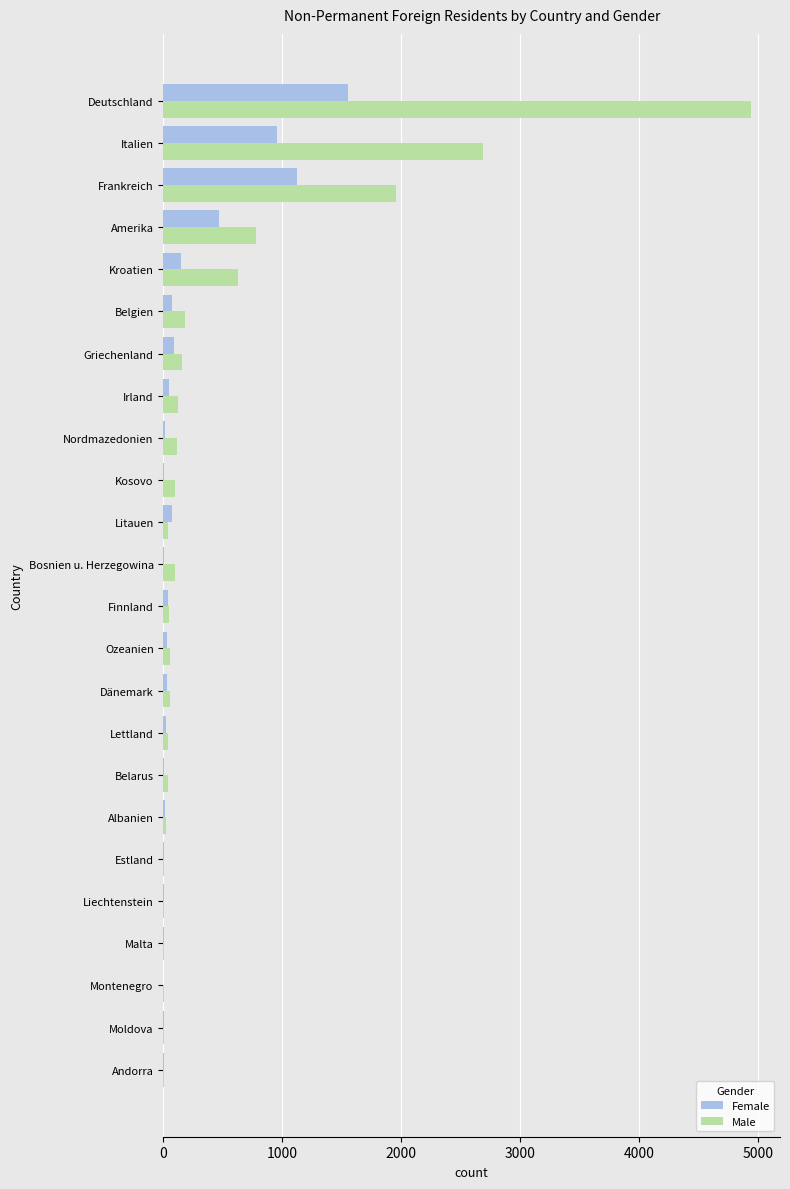

Count the number of categories in the chart.

24